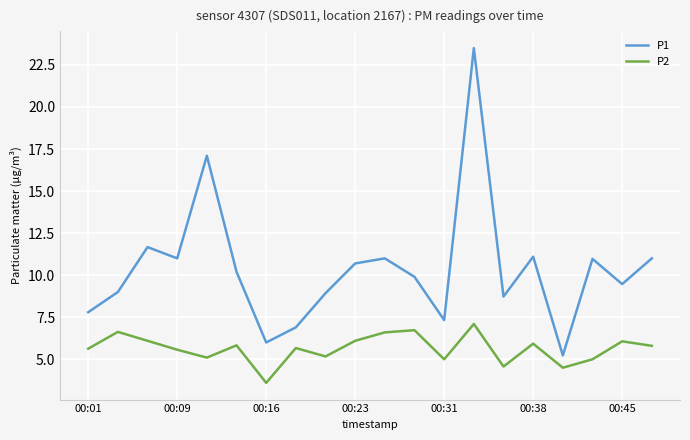

What are all the series names shown in the legend?

P1, P2